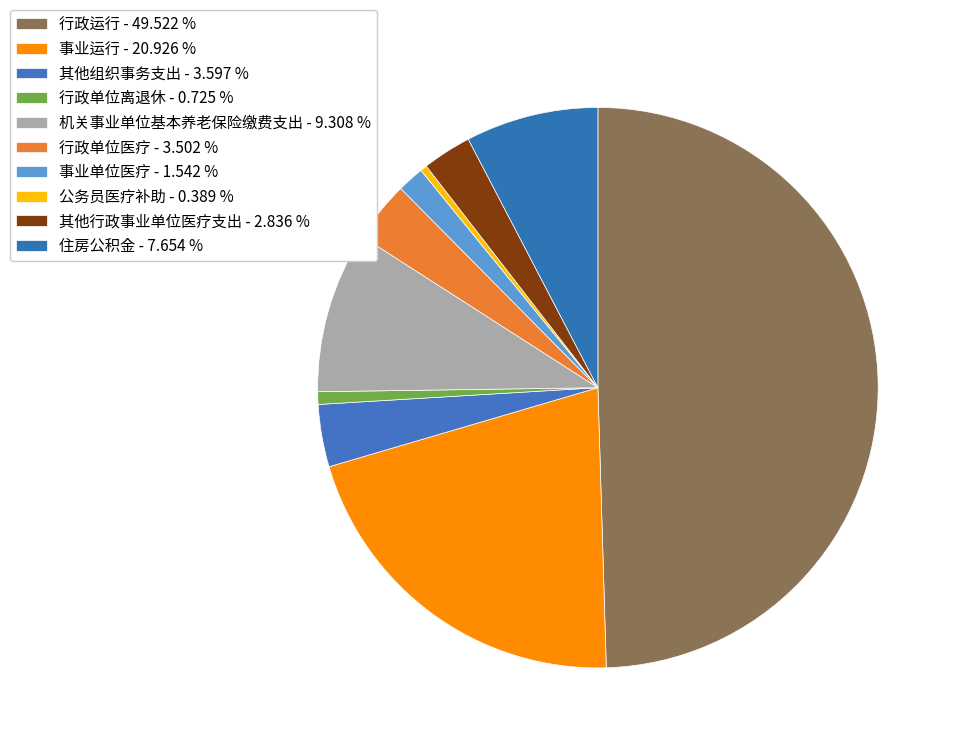

To the nearest percent, what percentage of the pie is 事业运行?

21%